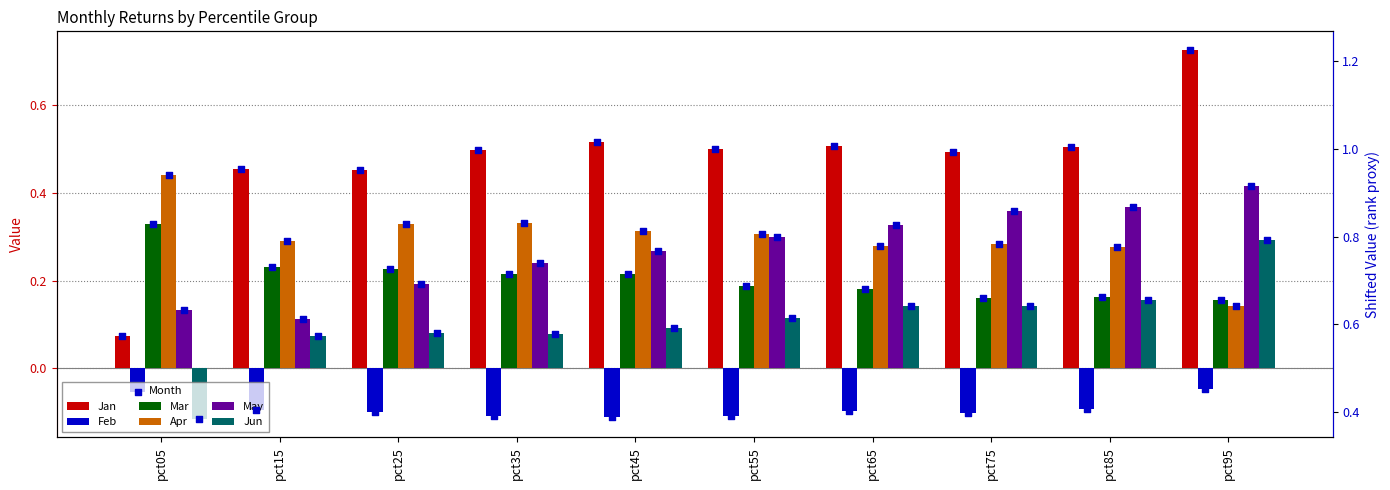

Which series has the largest total across all categories?

May